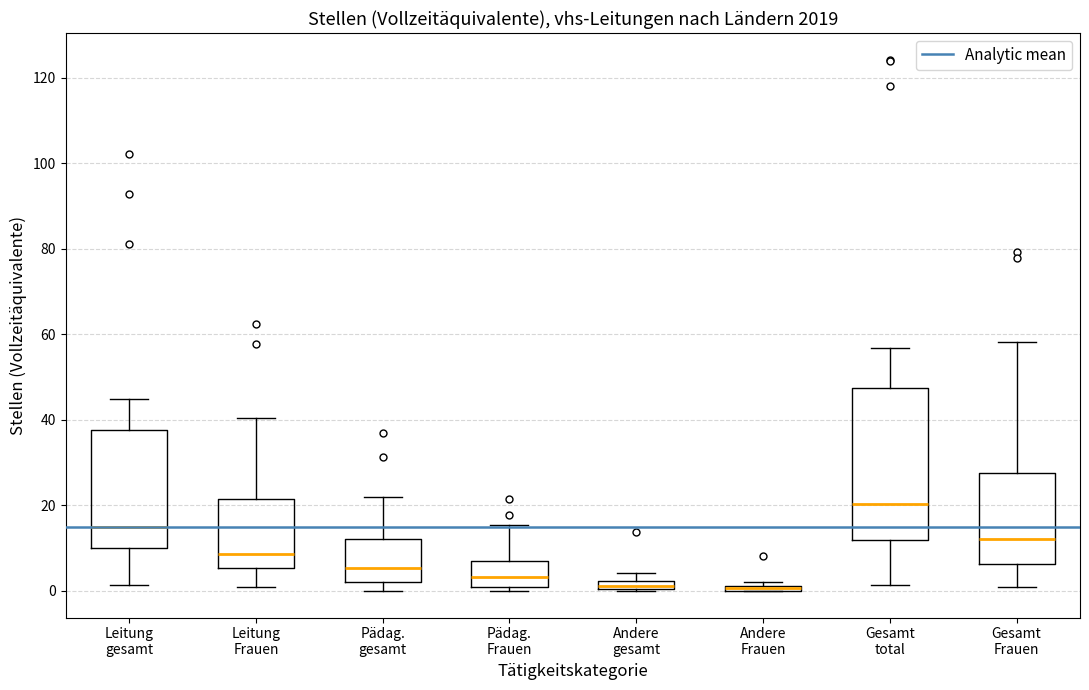

Where is the upper edge of the box for Andere Frauen on the y-axis? The values are not printed on the chart, so give them approximately, as read against the axis.

2